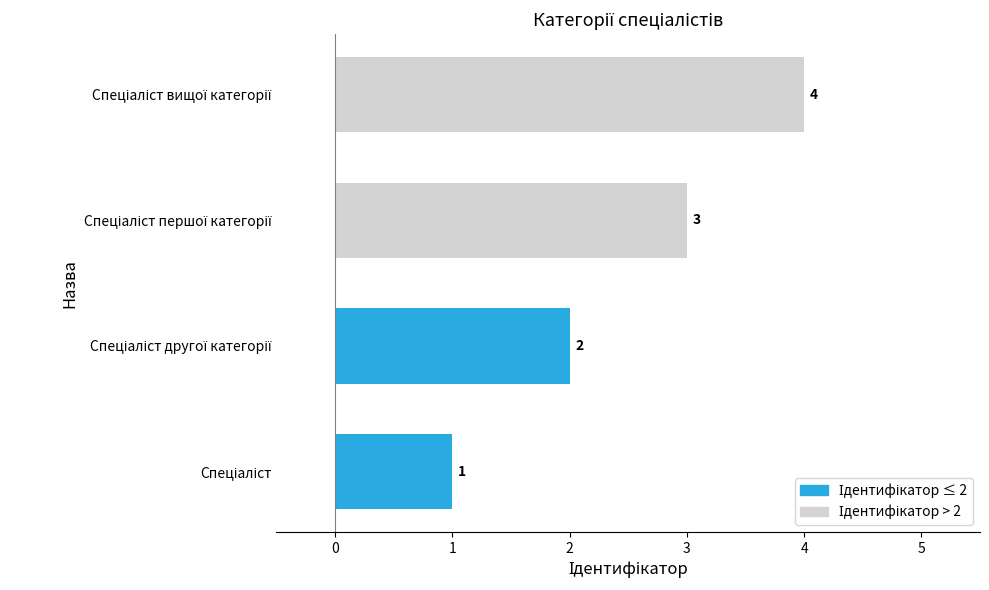

How many values are below 3?

2